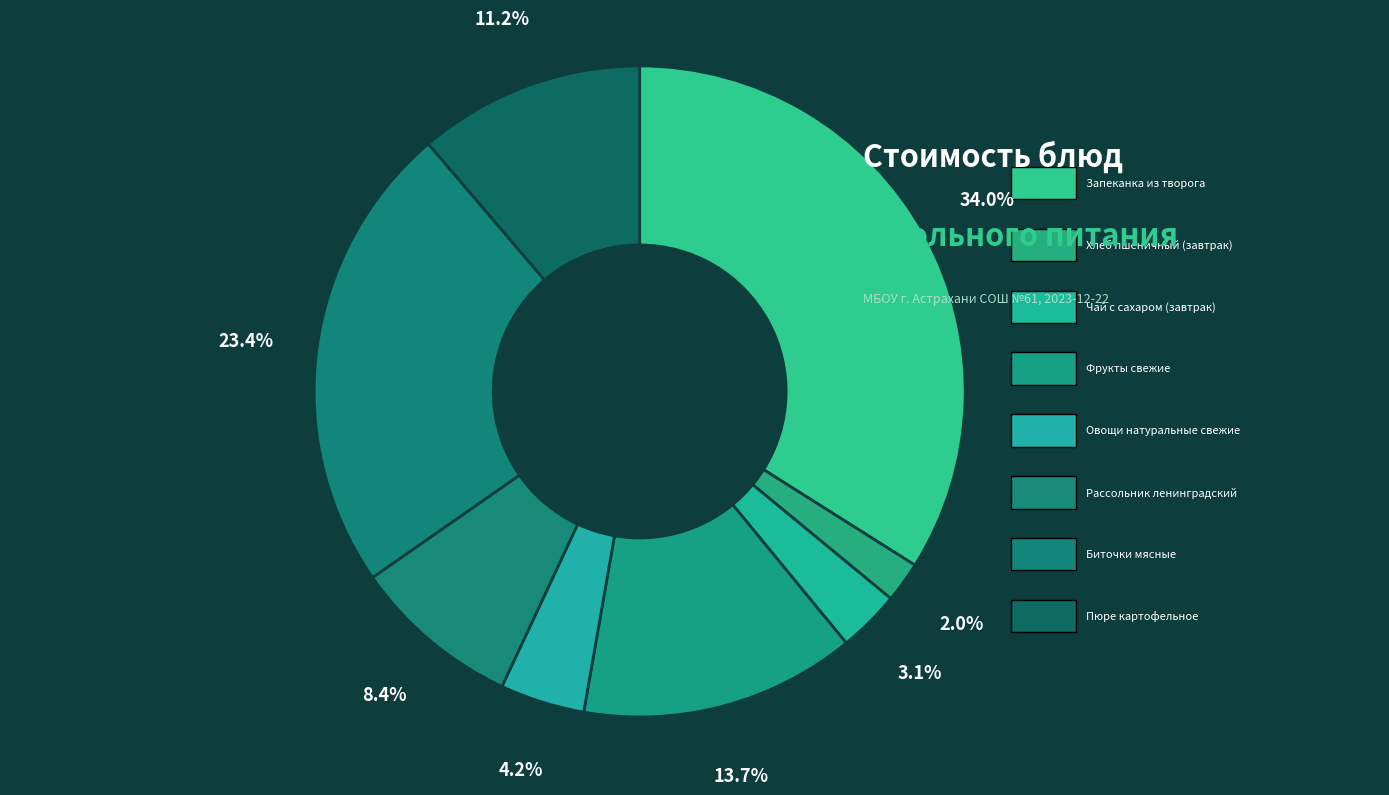

How many segments does this pie chart have?

8